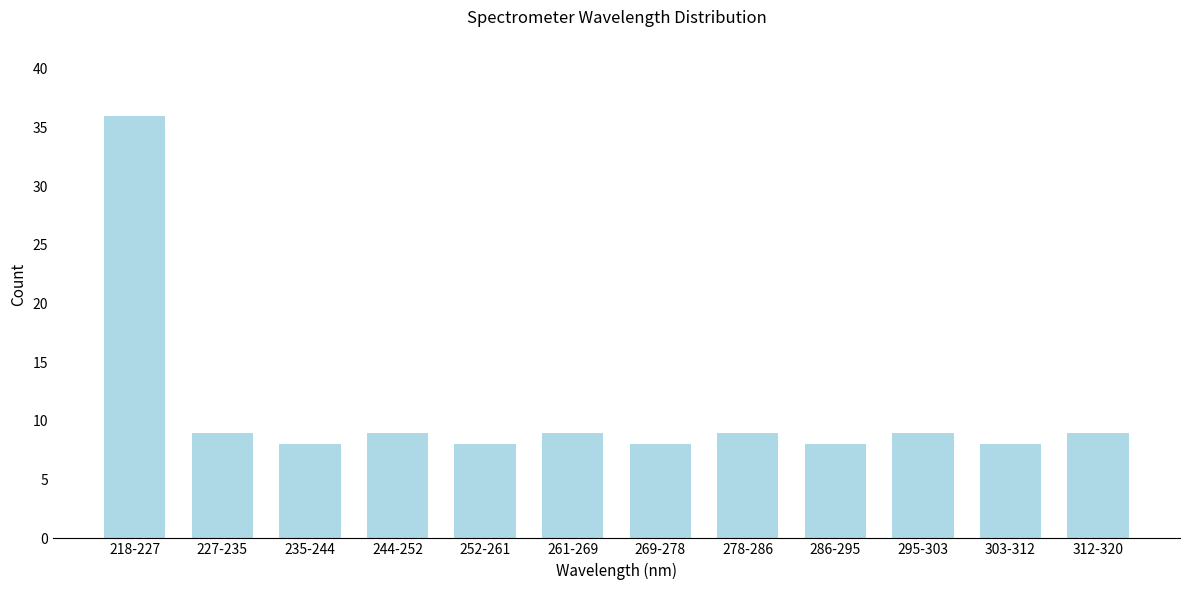

Reading left to right, extract all data points from this chart.

218-227=36	227-235=9	235-244=8	244-252=9	252-261=8	261-269=9	269-278=8	278-286=9	286-295=8	295-303=9	303-312=8	312-320=9